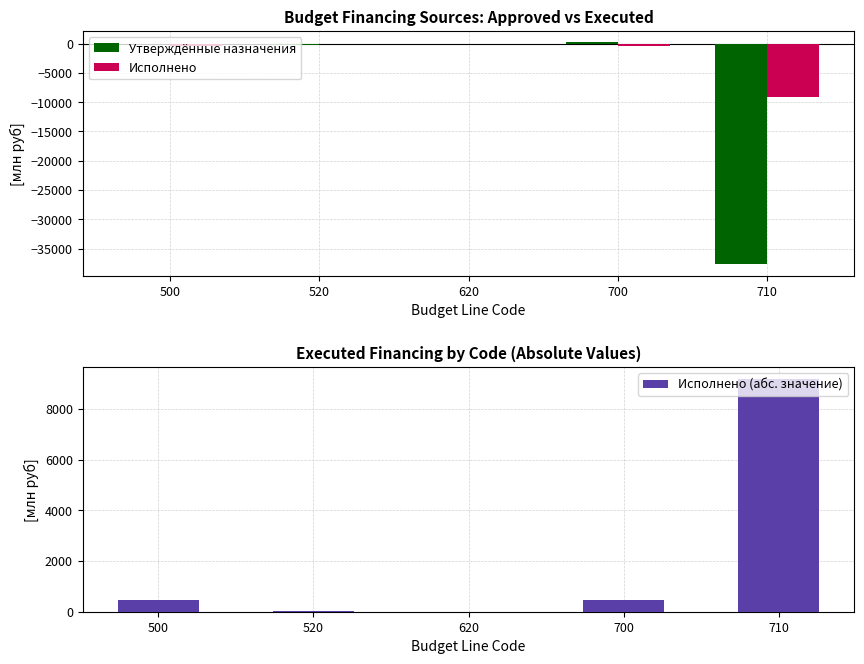

Are the bars horizontal?

No